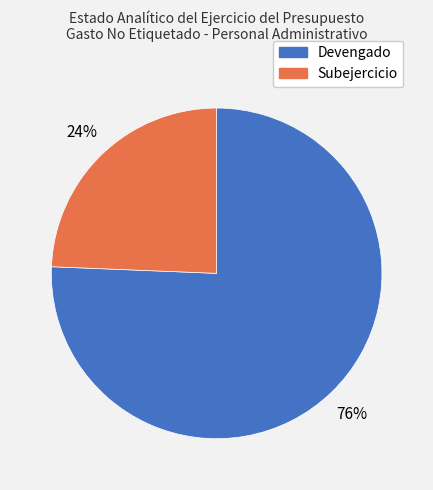

Rank the categories by value from highest to lowest.

Devengado, Subejercicio